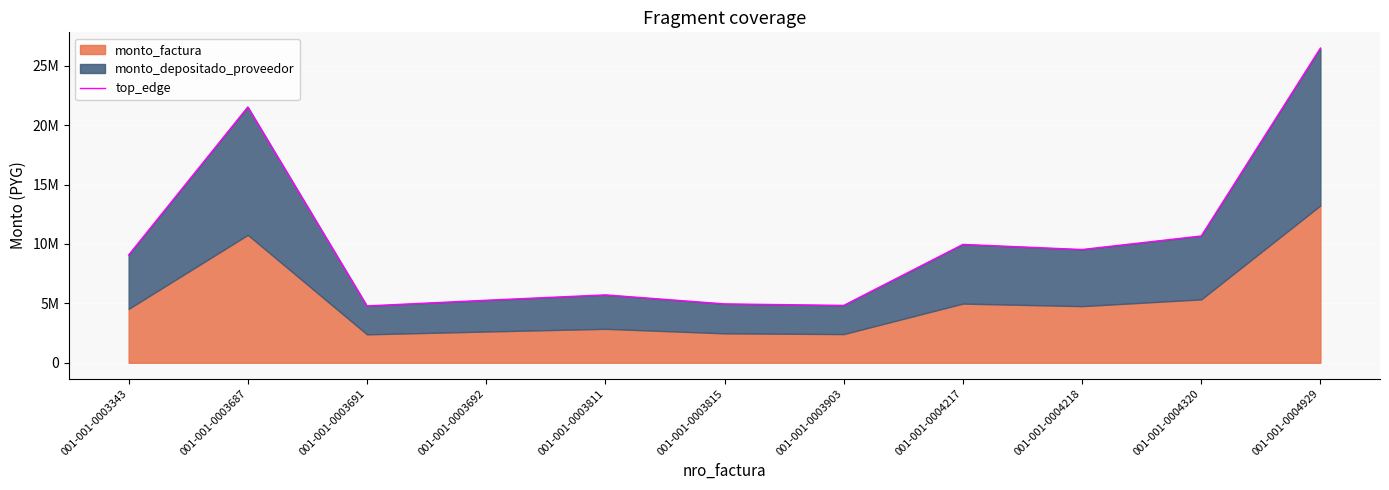

What is the value of the 2nd point from the left?

21533046